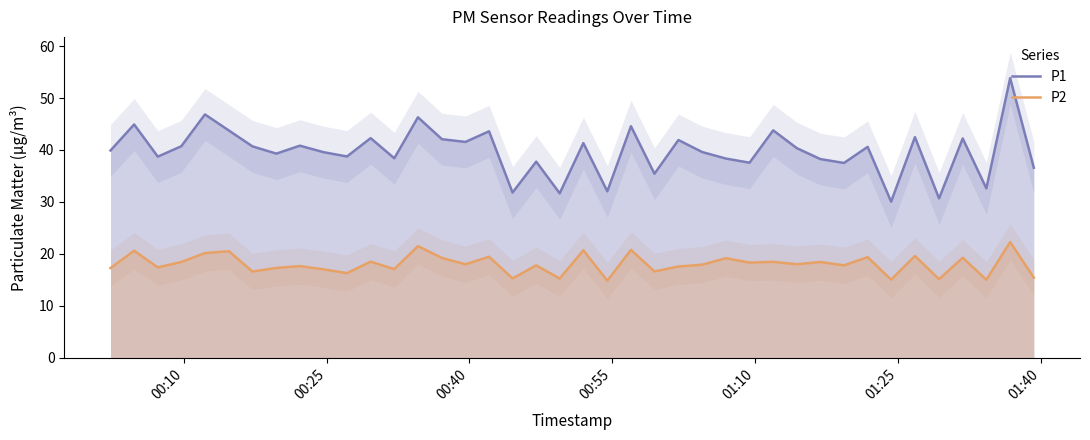

Count the number of data series in this chart.

2